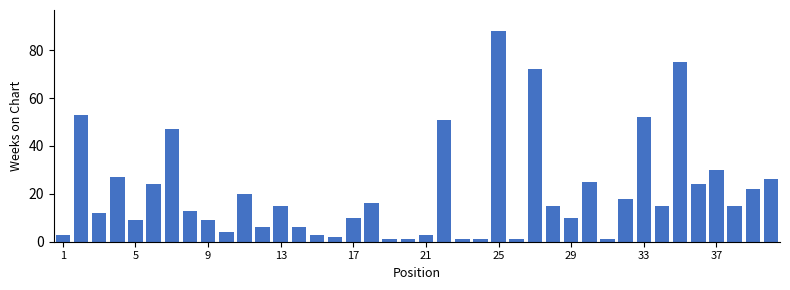

What is the difference between the maximum and minimum values?

87